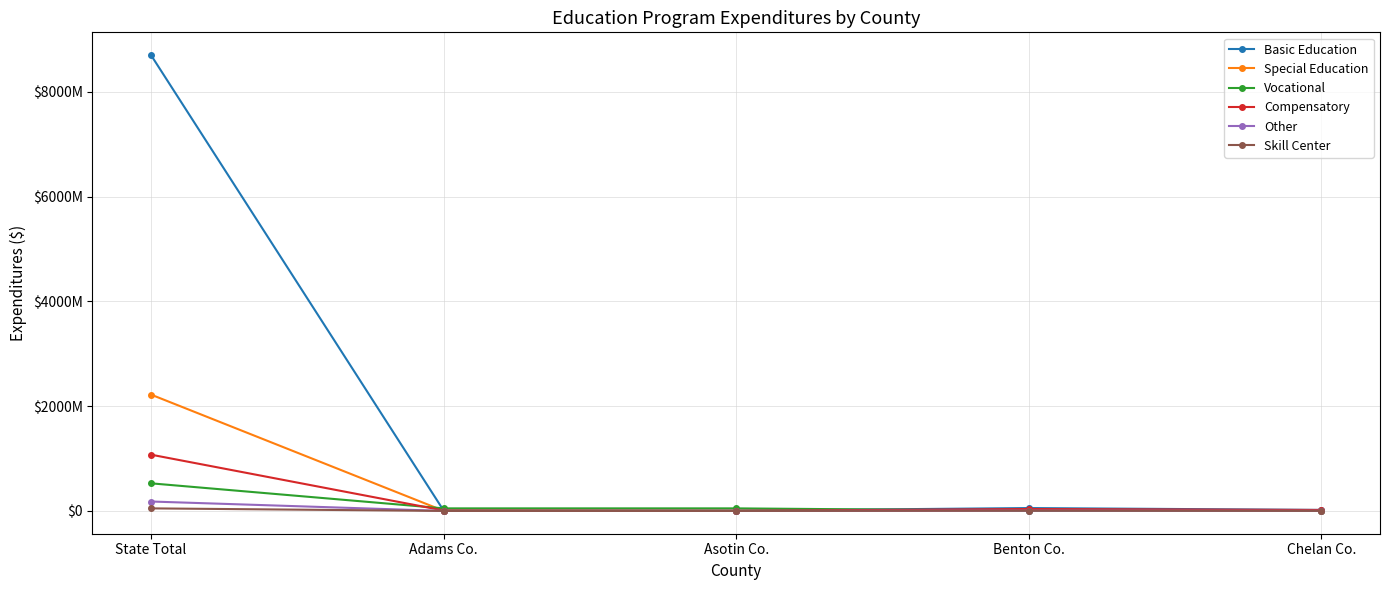

True or false: Other and Compensatory cross at least once.

False